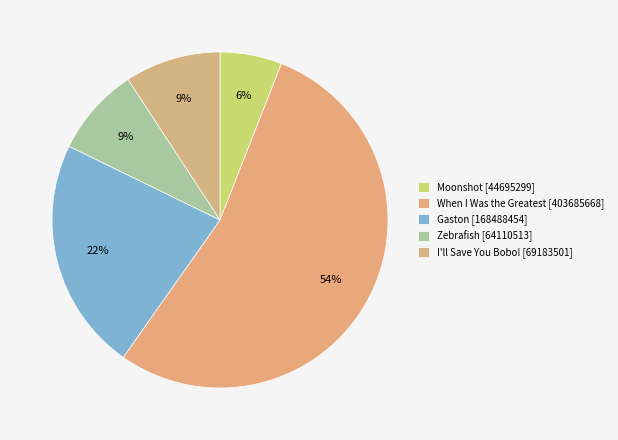

How many segments does this pie chart have?

5